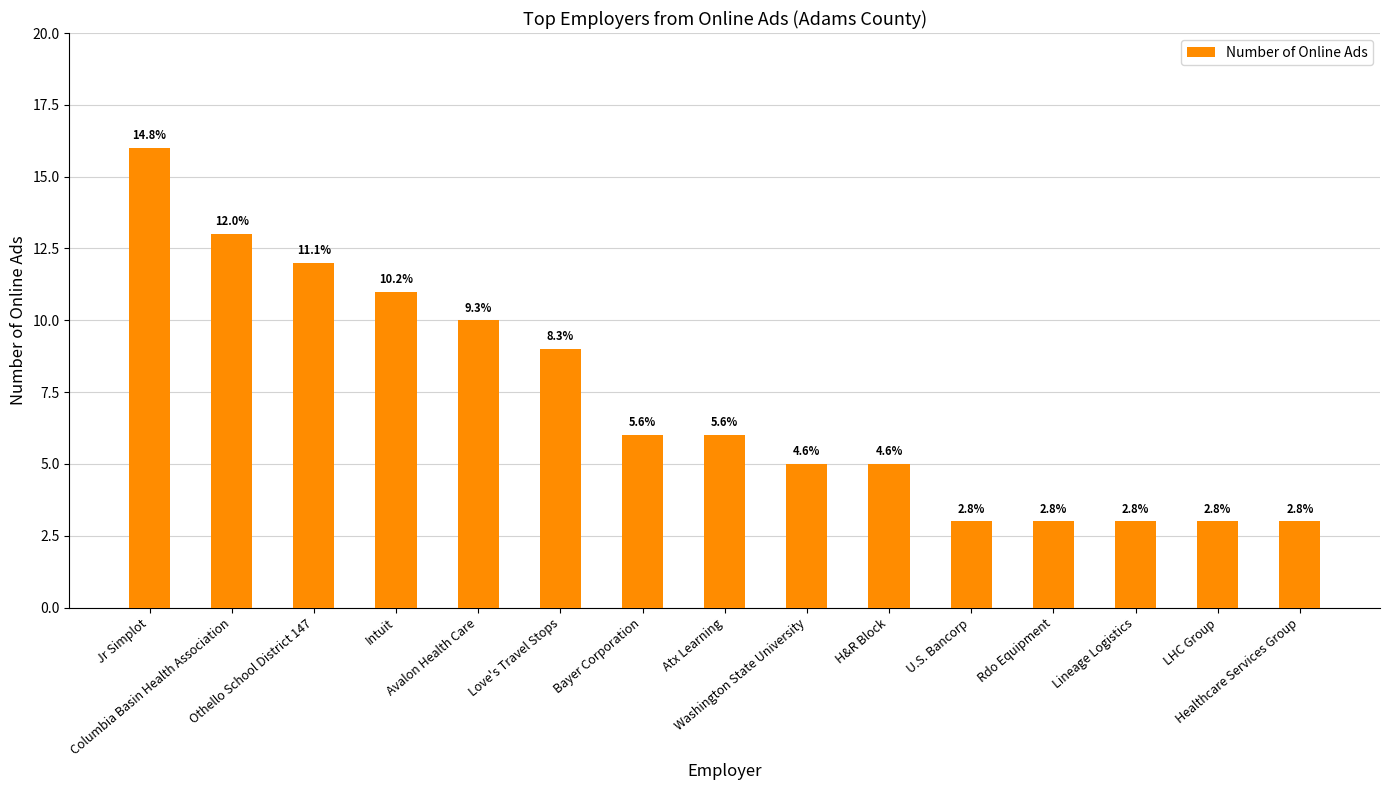

Does the chart contain any negative values?

No